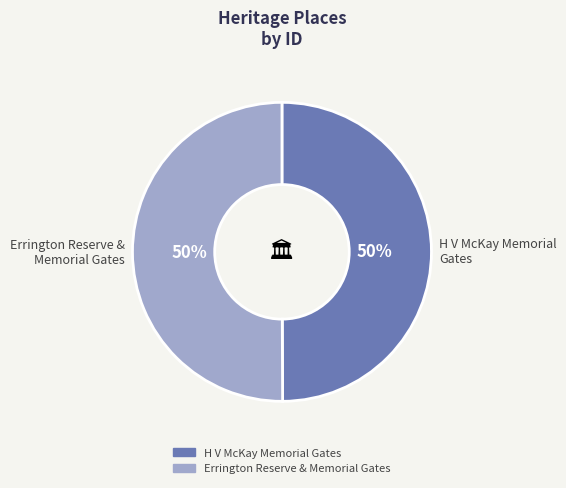

Count the number of slices in the pie.

2